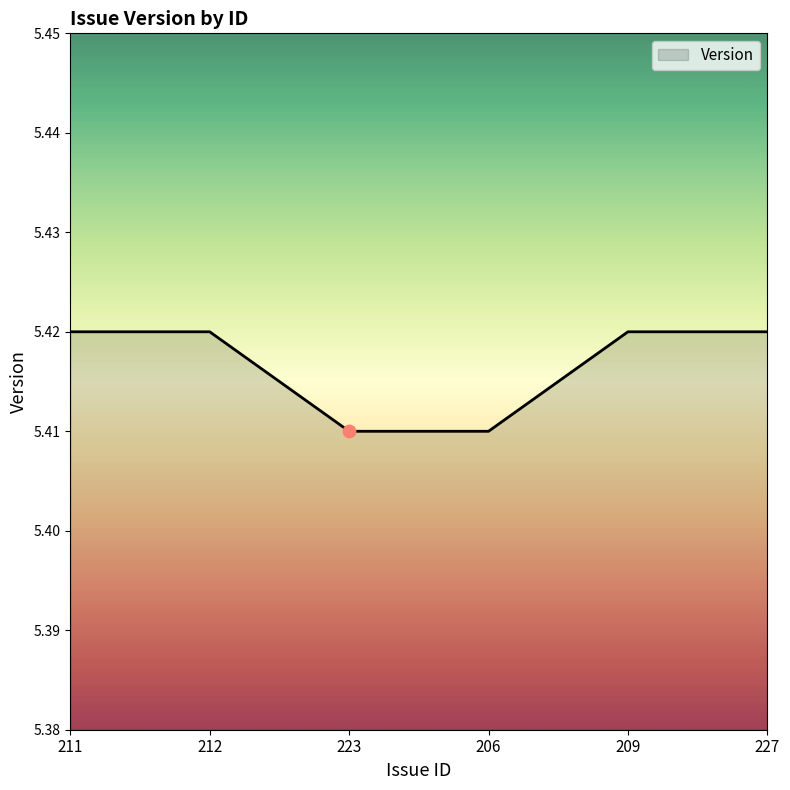

Approximately how many times larger is the value at 212 compared to 209?

1.0